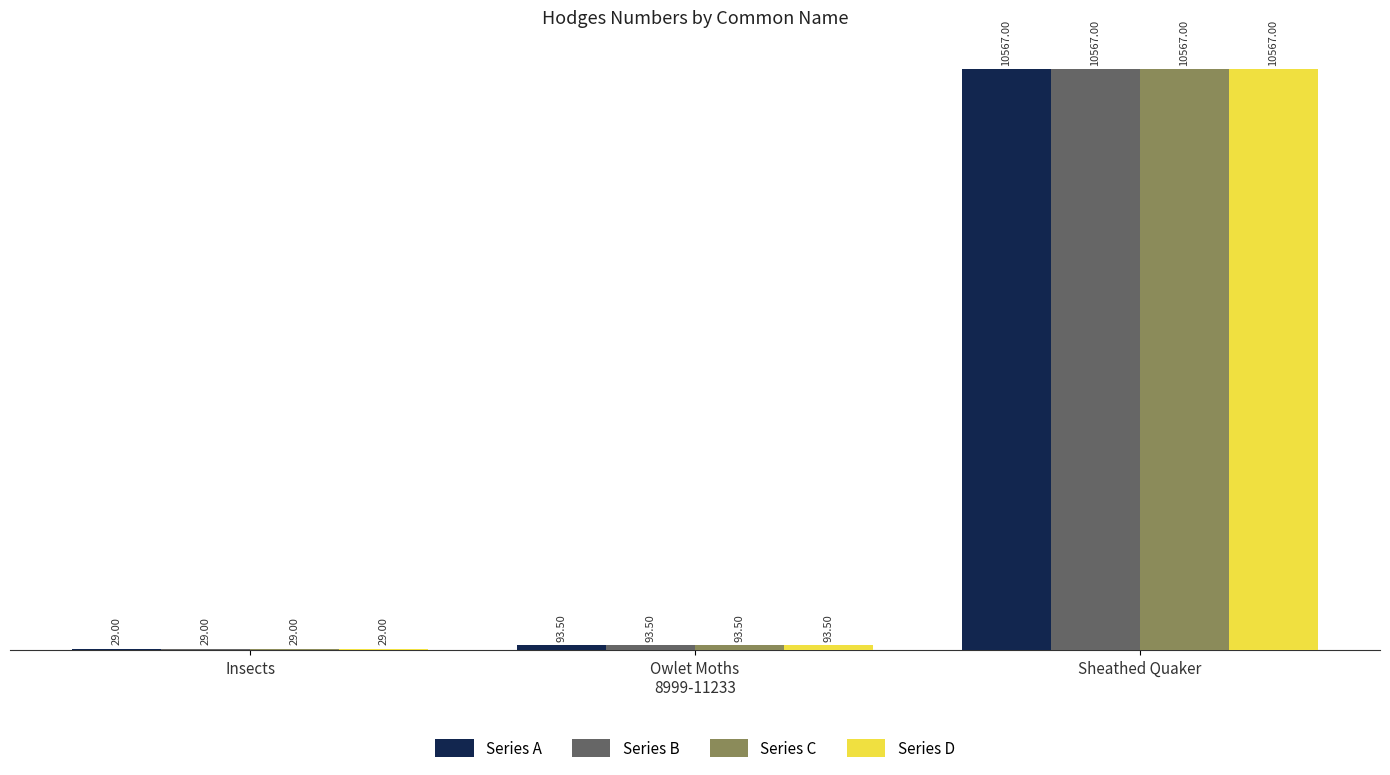

What value does the Series D series have at Sheathed Quaker?

10567.0